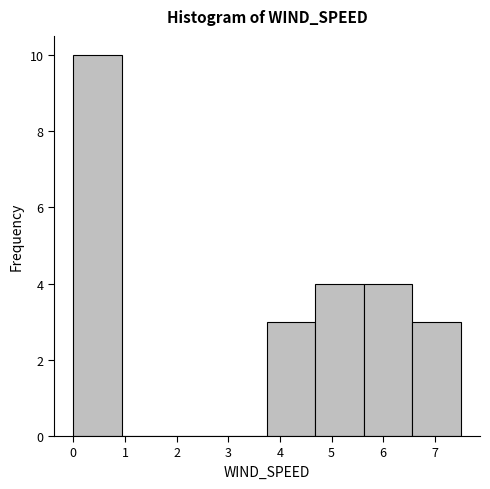

How tall is the bar that spans 6.6 to 7.5 on the x-axis? Neither the bar edges nor the heights are printed on the chart, so give them approximately, as read against the axes.

3